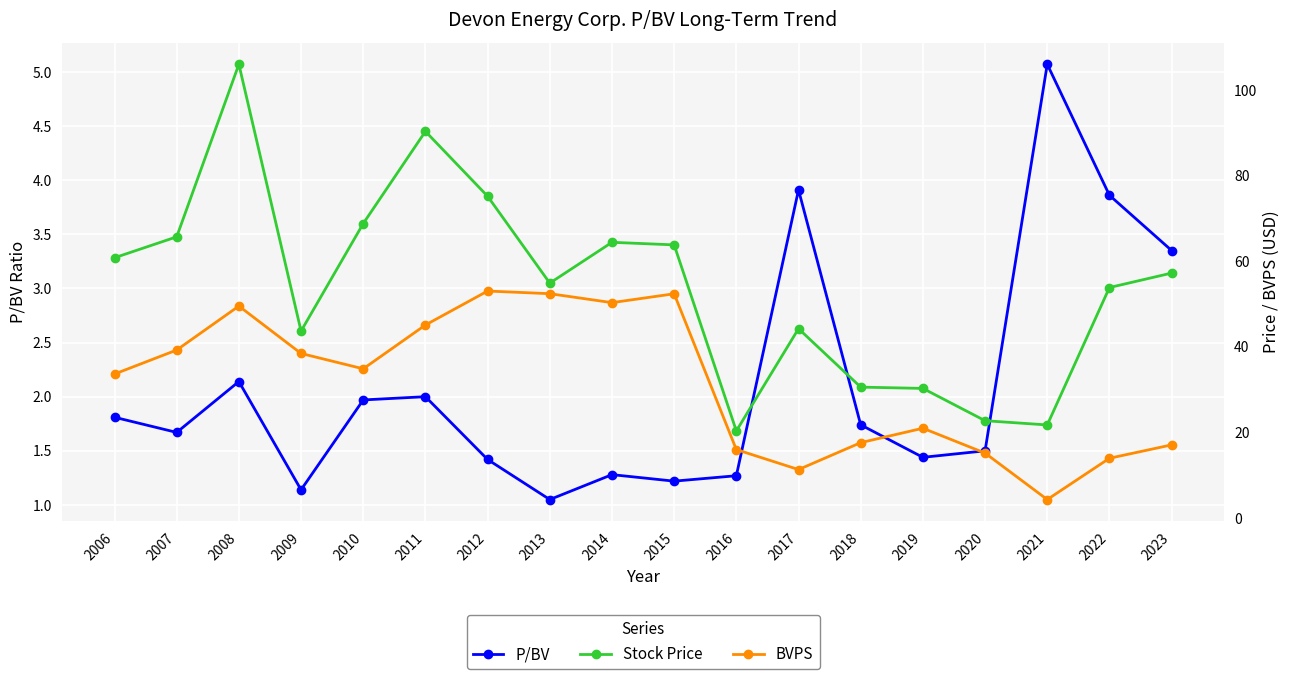

What is the value of the P/BV point at the 11th from the left?

1.3